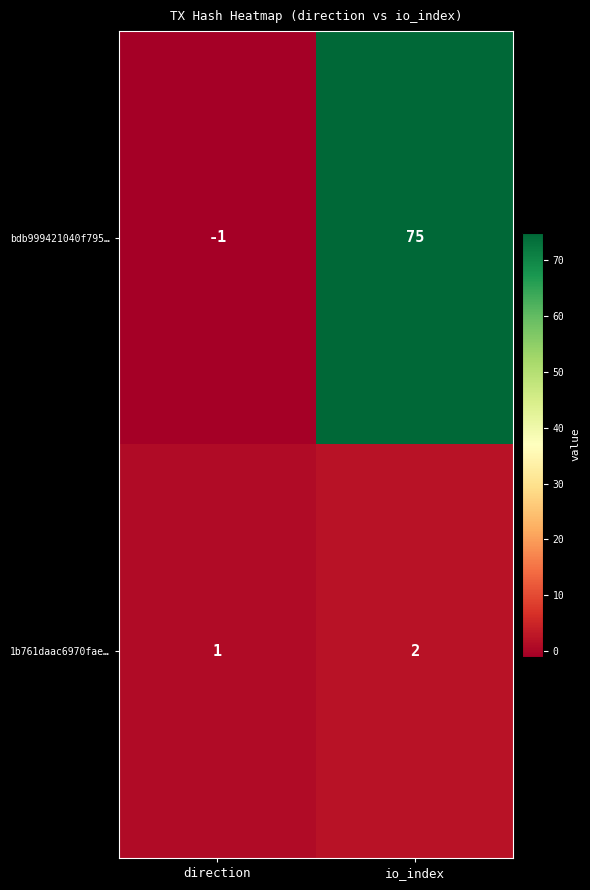

How many distinct data groups are displayed?

2